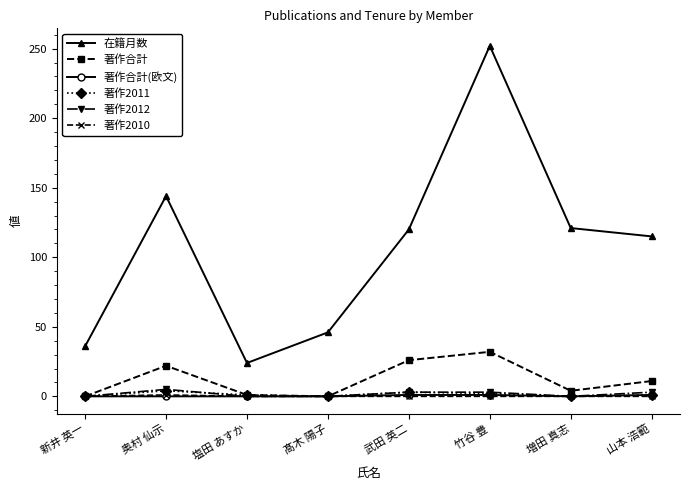

Where is 著作合計 nearest to the value 16?

山本 浩範